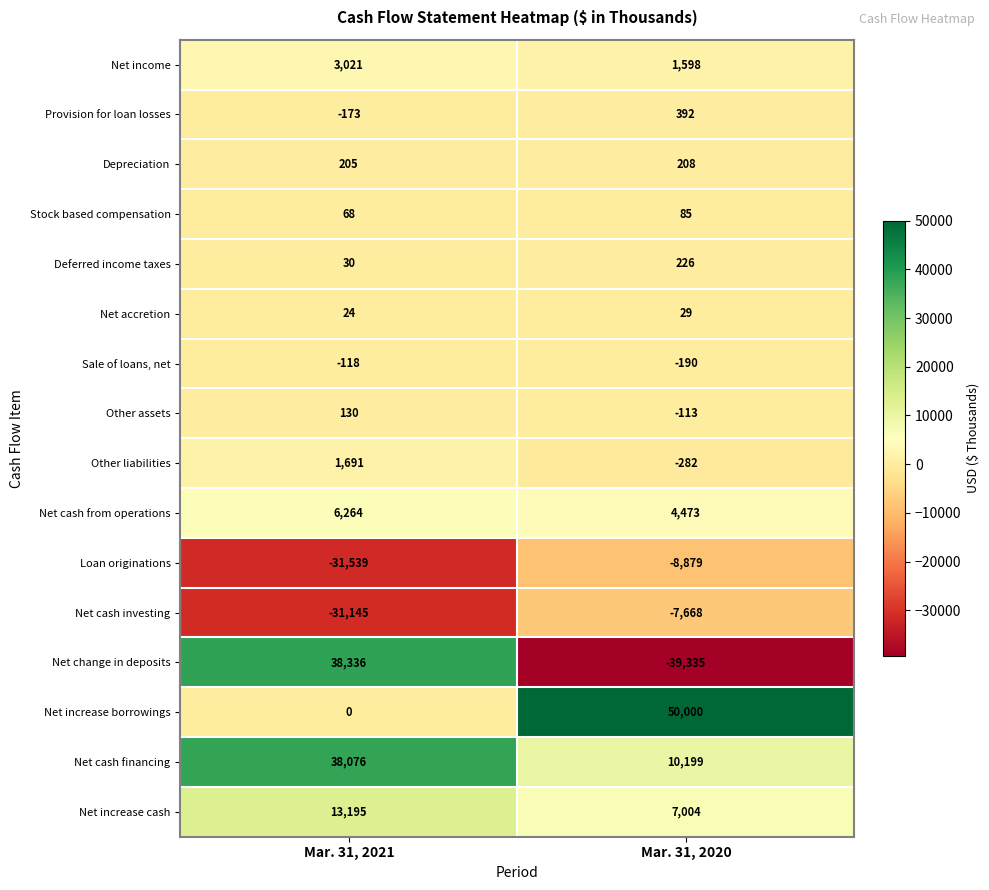

How many data points does each series have?

2